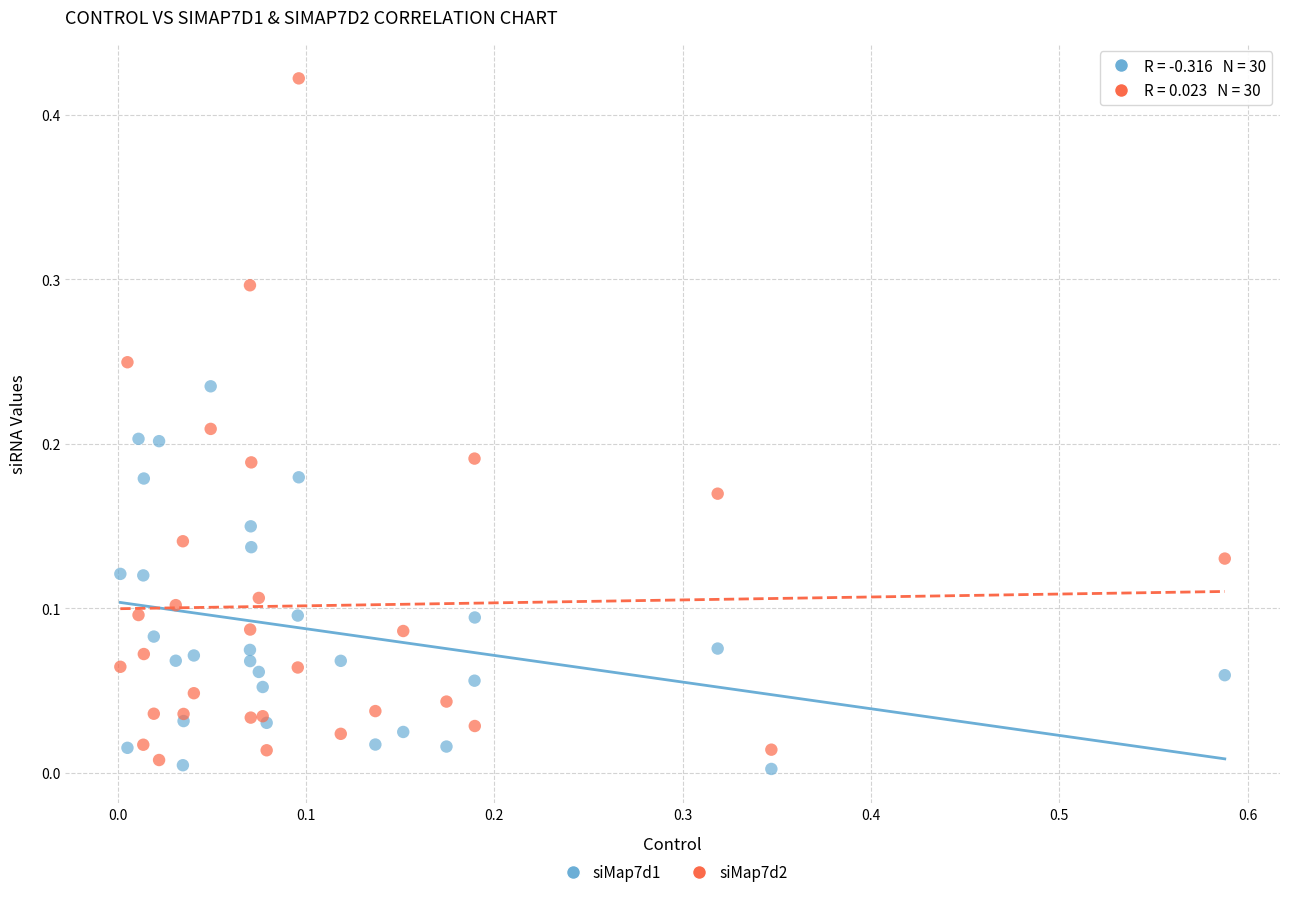

Which series has the largest Y range (max minus min)?

siMap7d2